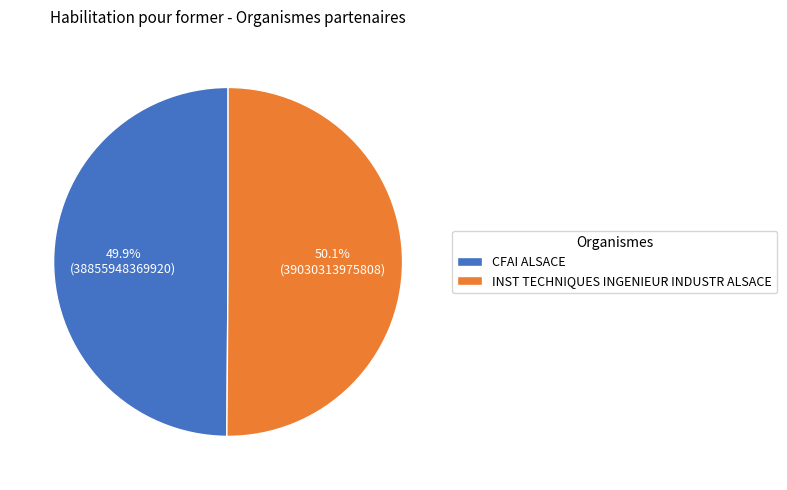

What is the ratio of the value at INST TECHNIQUES INGENIEUR INDUSTR ALSACE to the value at CFAI ALSACE?

1.0